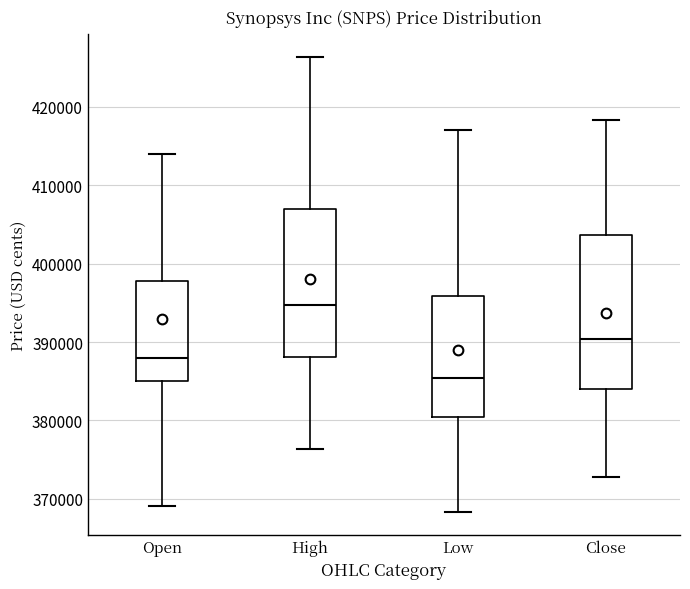

Reading left to right, read every box against the y-axis: the position of its median line, the range the box covers, and the ends of its whiskers. The values are not printed on the chart, so give them approximately, as read against the axis.

Open: median 388000, box 385000 to 398000, whiskers 369000 to 414000
High: median 395000, box 388000 to 407000, whiskers 376000 to 426000
Low: median 385000, box 380000 to 396000, whiskers 368000 to 417000
Close: median 390000, box 384000 to 404000, whiskers 373000 to 418000